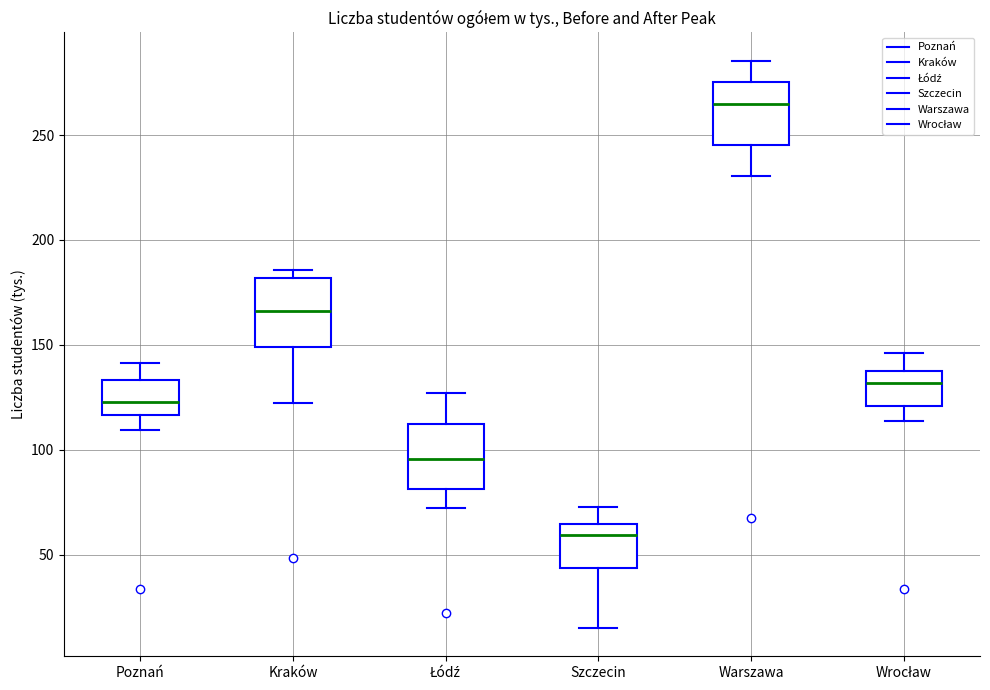

Which box's median line is the lowest?

Szczecin